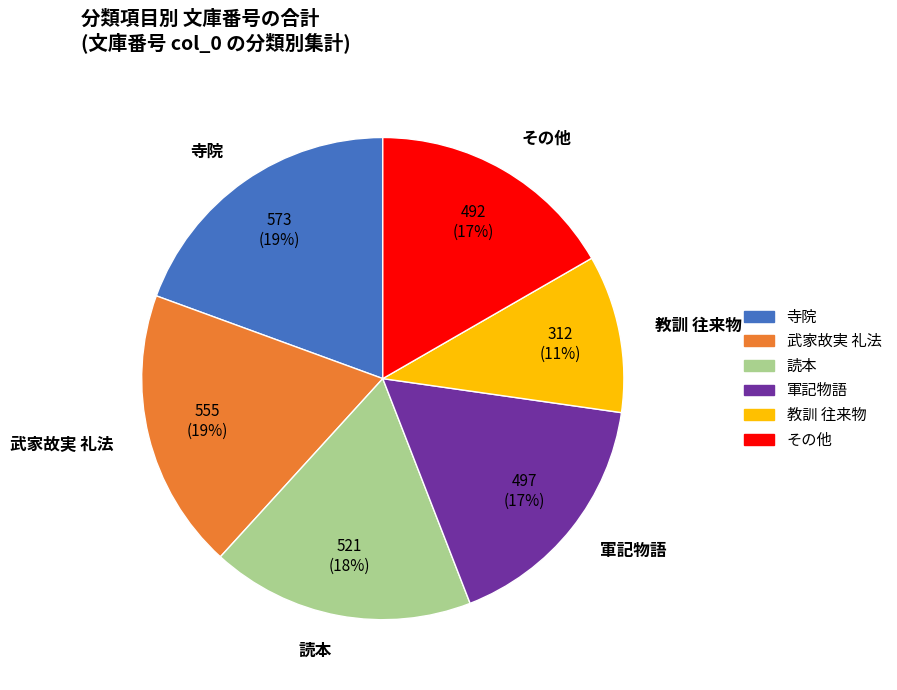

Do 寺院 and その他 together represent more than half of the pie?

No